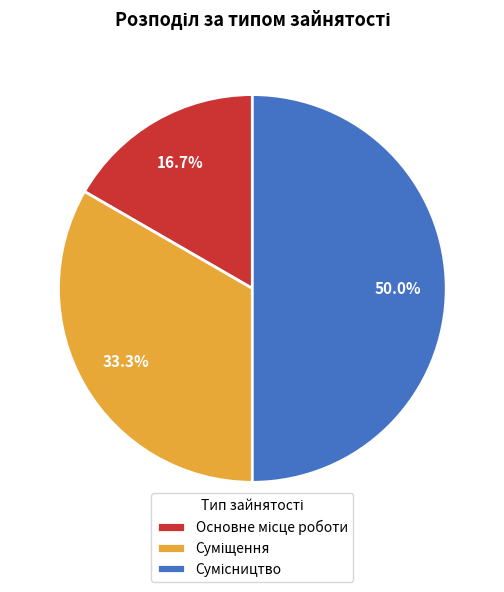

What percentage is the Сумісництво slice, to the nearest percent?

50%